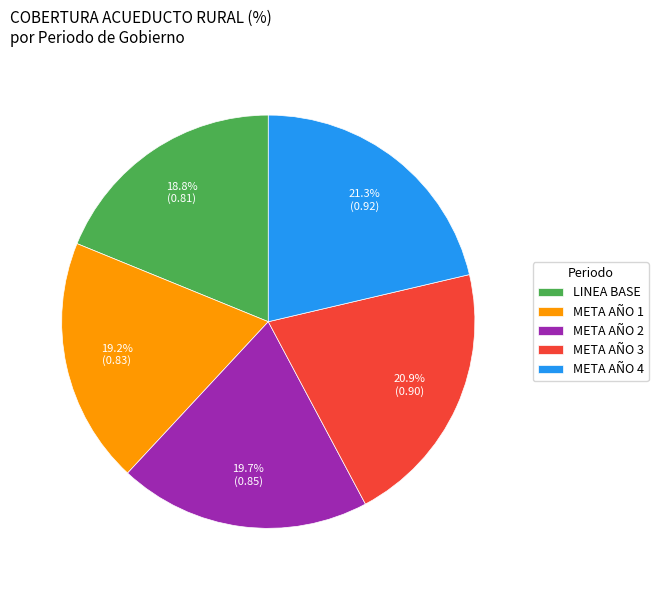

Does META AÑO 2 represent more than half of the total?

No